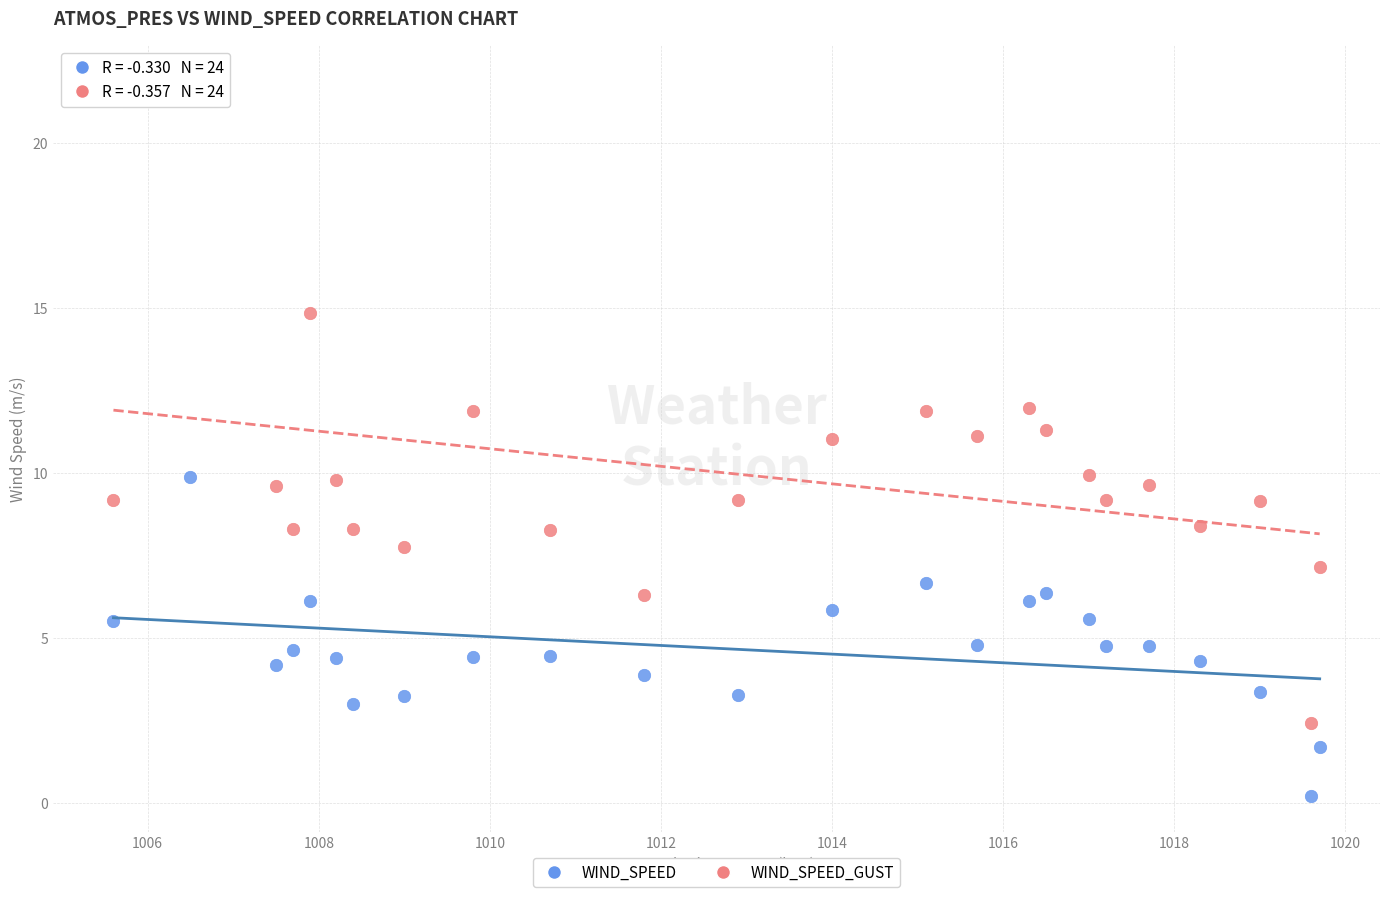

Which series reaches the maximum Y coordinate?

WIND_SPEED_GUST